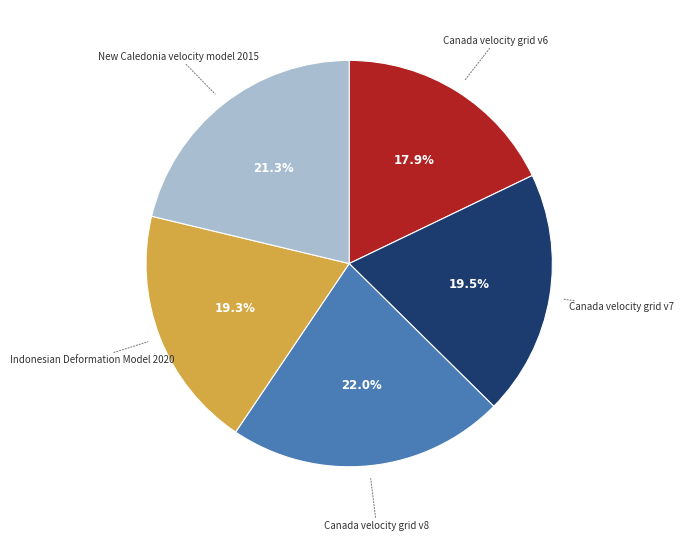

To the nearest percent, what is the average slice percentage?

20%